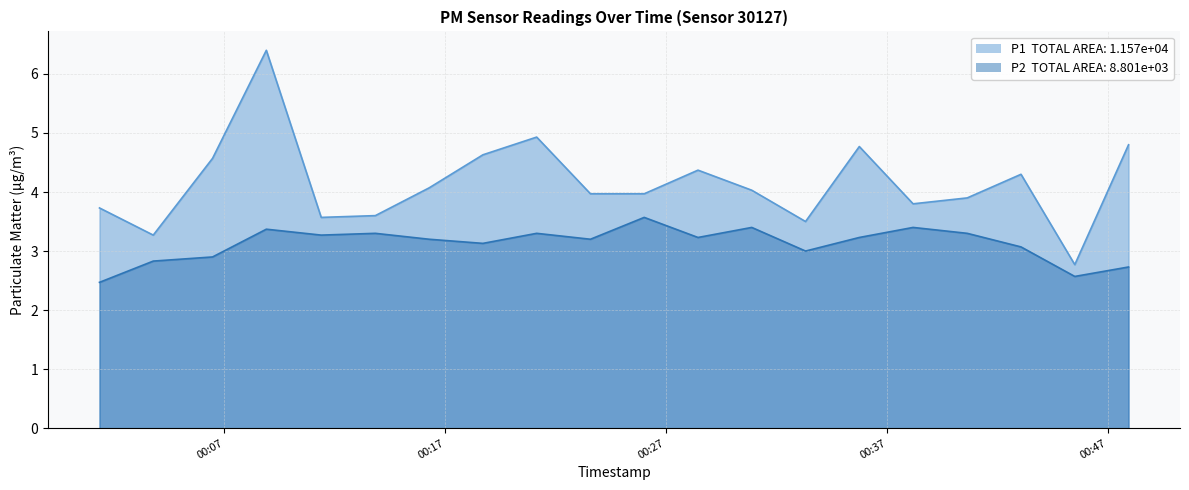

List the labels in order of P2 value, smallest first.

2023-07-20T00:01:22, 2023-07-20T00:45:30, 2023-07-20T00:47:56, 2023-07-20T00:03:48, 2023-07-20T00:06:29, 2023-07-20T00:33:19, 2023-07-20T00:43:04, 2023-07-20T00:18:43, 2023-07-20T00:16:17, 2023-07-20T00:23:35, 2023-07-20T00:28:27, 2023-07-20T00:35:45, 2023-07-20T00:11:24, 2023-07-20T00:13:51, 2023-07-20T00:21:09, 2023-07-20T00:40:38, 2023-07-20T00:08:55, 2023-07-20T00:30:53, 2023-07-20T00:38:11, 2023-07-20T00:26:01